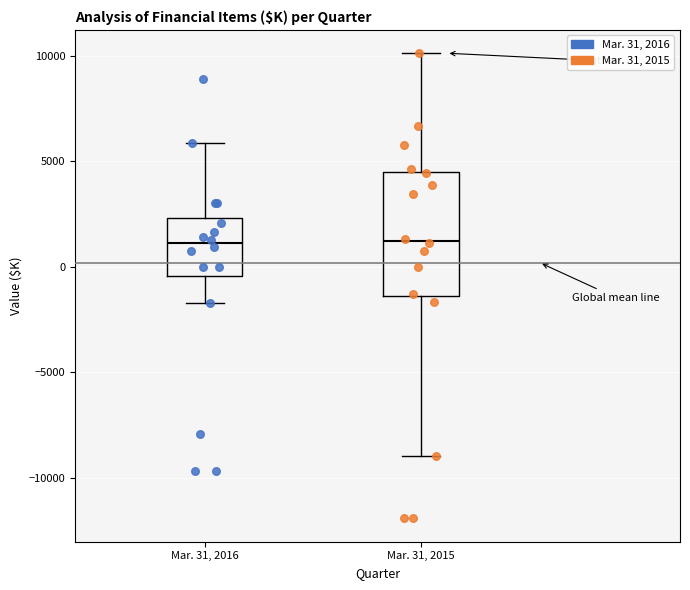

Reading left to right, transcribe this box plot: for each box, give where its median line is, the range the box spans, and where its two whiskers end, as read against the y-axis. The values are not printed on the chart, so give them approximately, as read against the axis.

Mar. 31, 2016: median 1000, box -500 to 2500, whiskers -1500 to 6000
Mar. 31, 2015: median 1000, box -1500 to 4500, whiskers -9000 to 10000